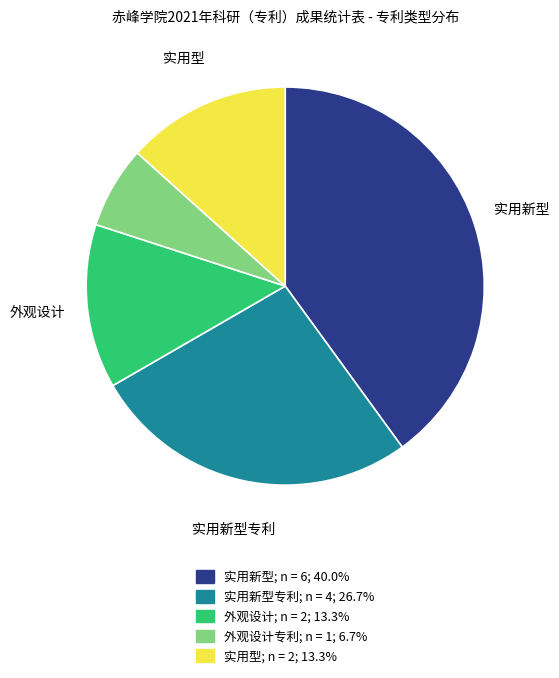

Is there a majority slice in this chart?

No